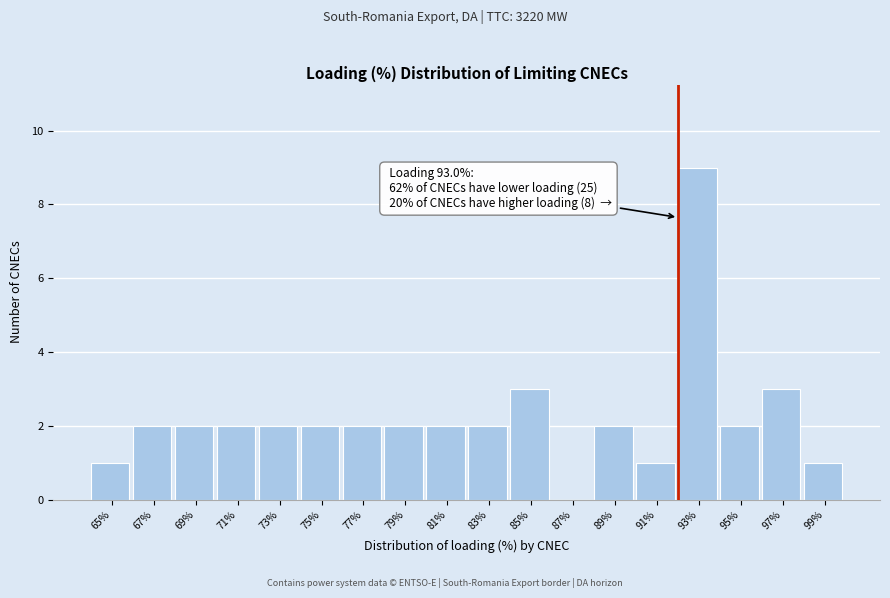

Reading left to right, extract all data points from this chart.

65%=1	67%=2	69%=2	71%=2	73%=2	75%=2	77%=2	79%=2	81%=2	83%=2	85%=3	87%=0	89%=2	91%=1	93%=9	95%=2	97%=3	99%=1